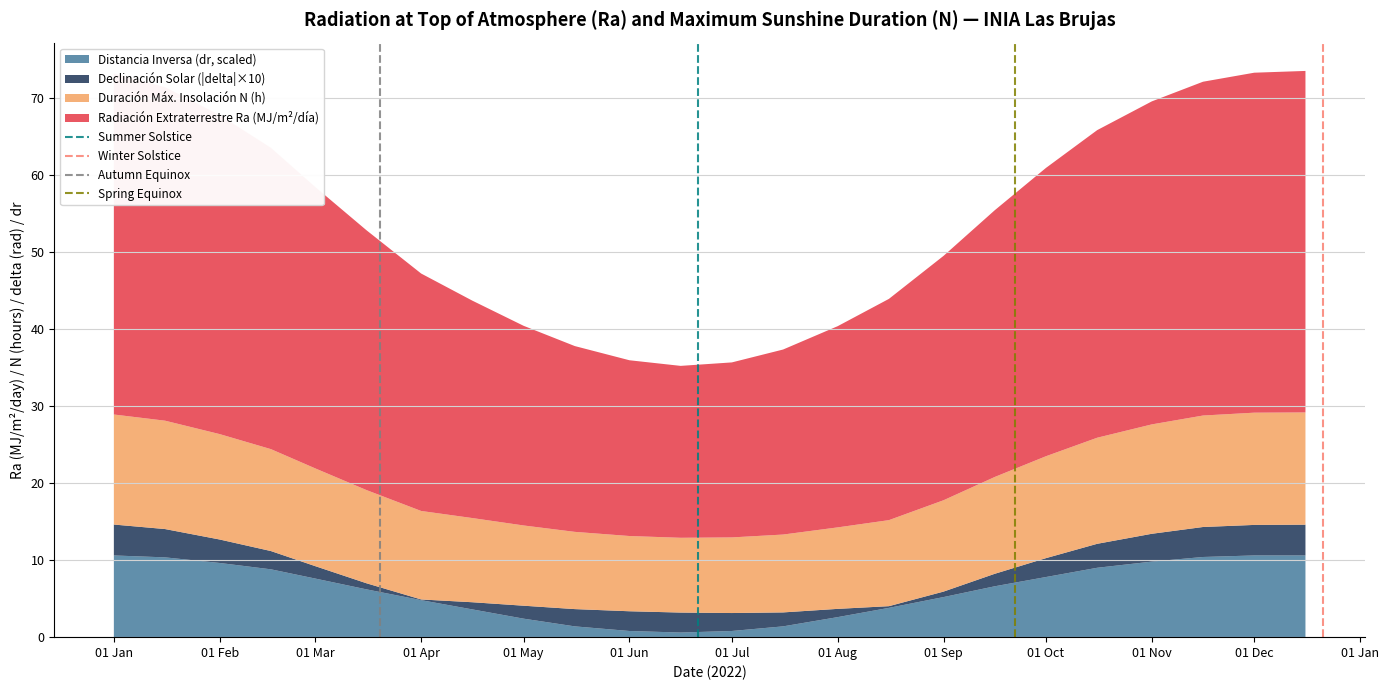

What is the highest value of the Distancia Inversa (dr, scaled) series?

10.6